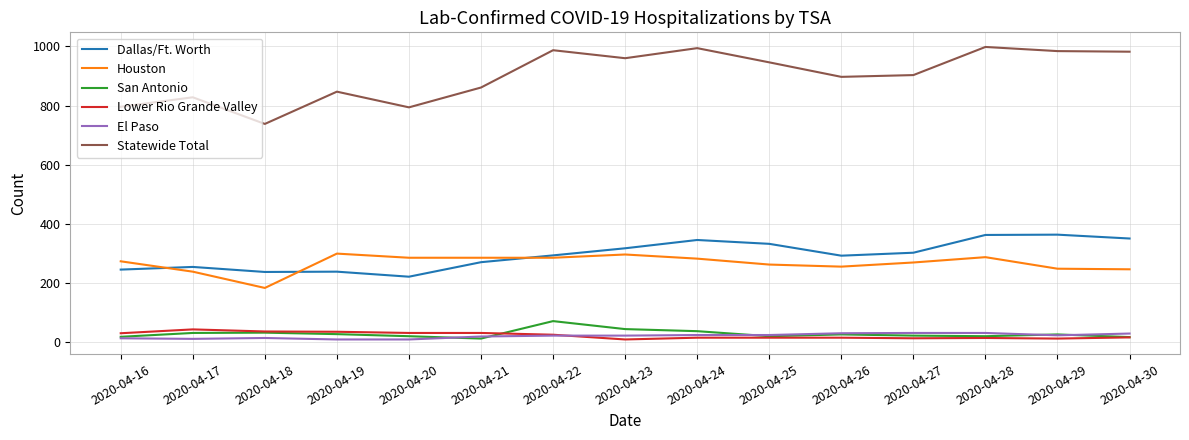

At 2020-04-27, list the series in order from largest to smallest.

Statewide Total, Dallas/Ft. Worth, Houston, El Paso, San Antonio, Lower Rio Grande Valley